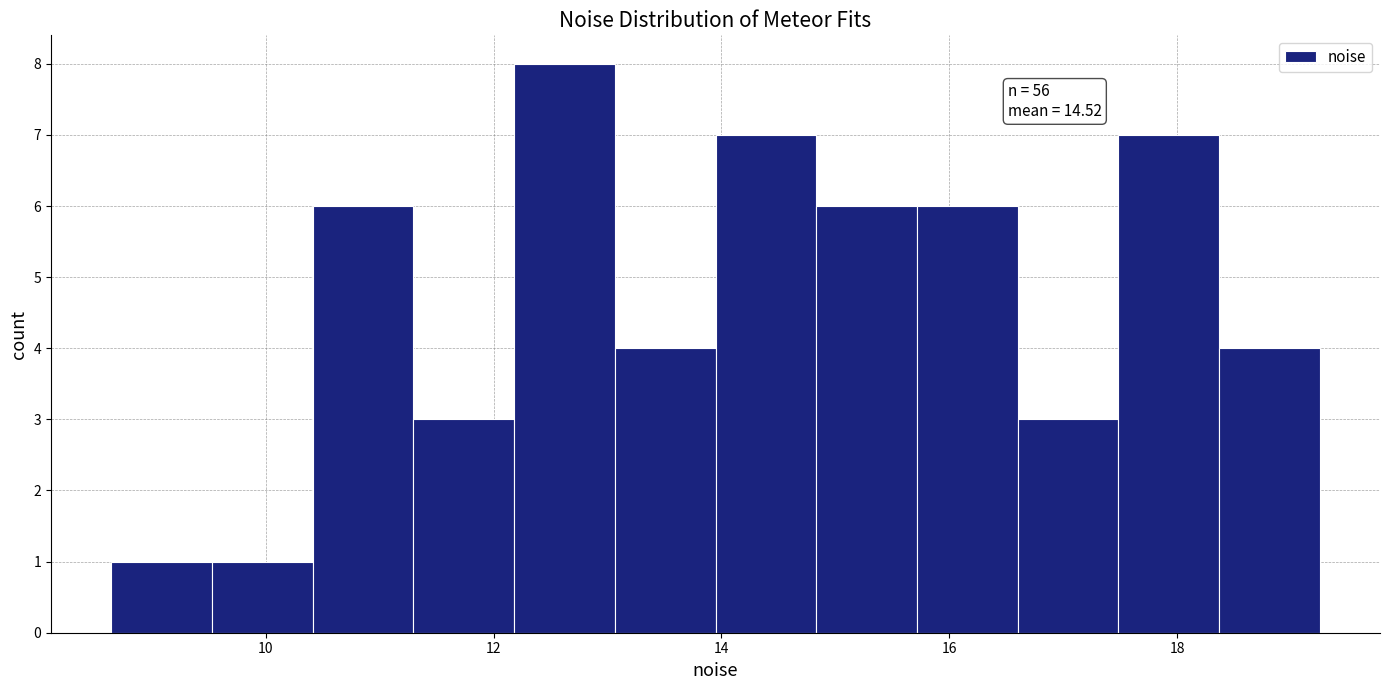

Which range on the x-axis has the tallest bar?

12.2 to 13.0